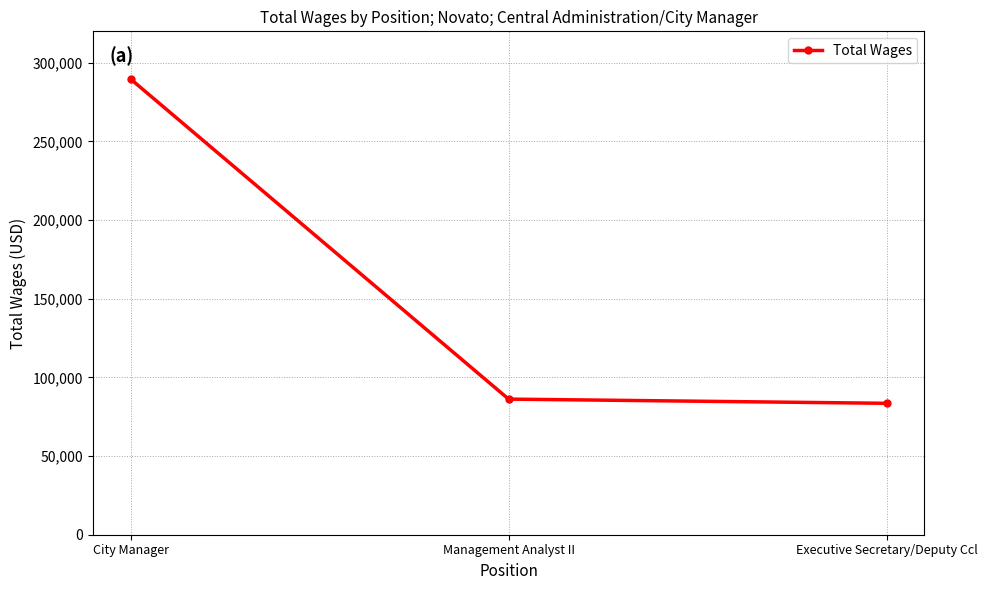

What is the label of the 1st point from the left?

City Manager